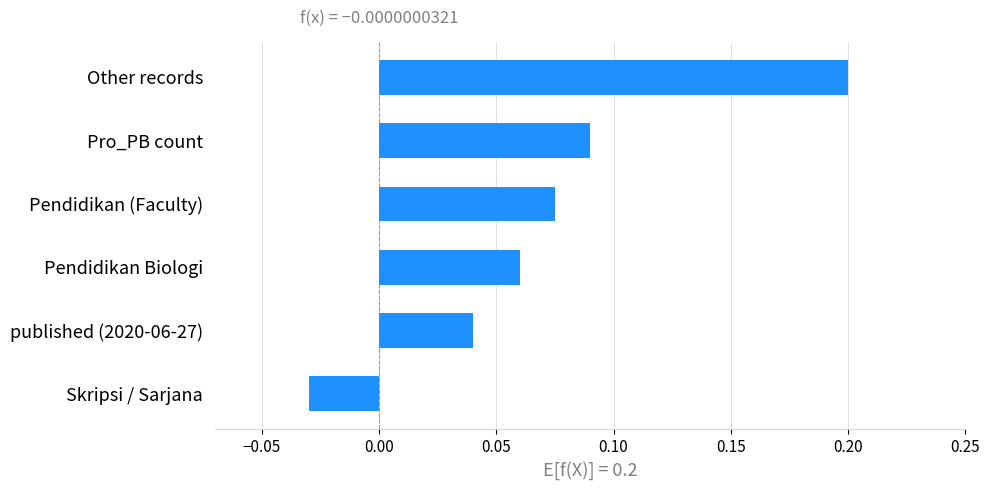

The value at Other records is 0.1. True or false?

False